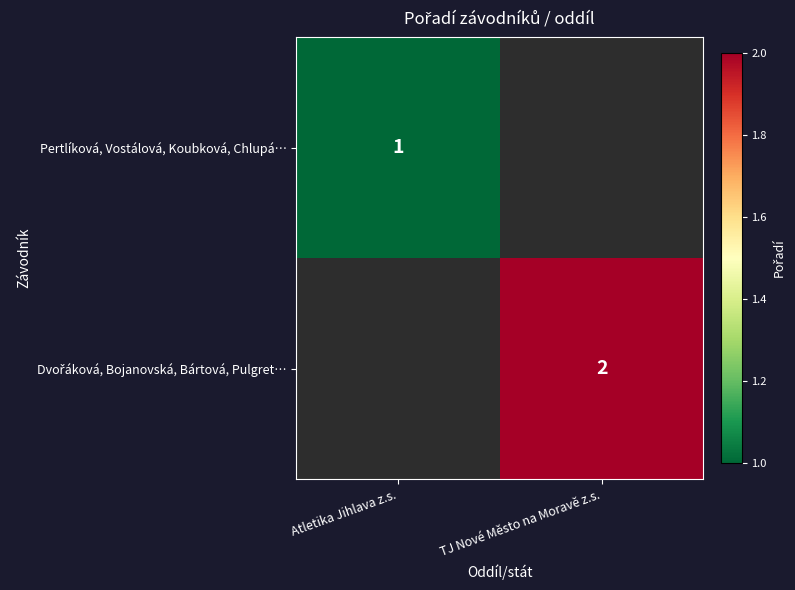

Is it true that Pertlíková, Vostálová, Koubková, Chlupá… equals 1 at Atletika Jihlava z.s.?

True